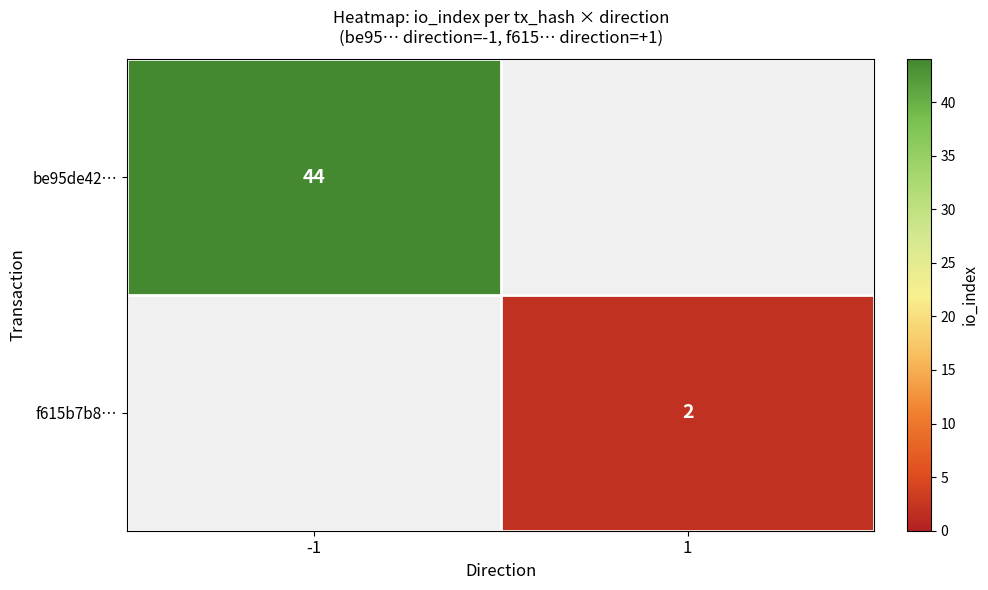

True or false: be95de42… has a value of 63 at -1.

False